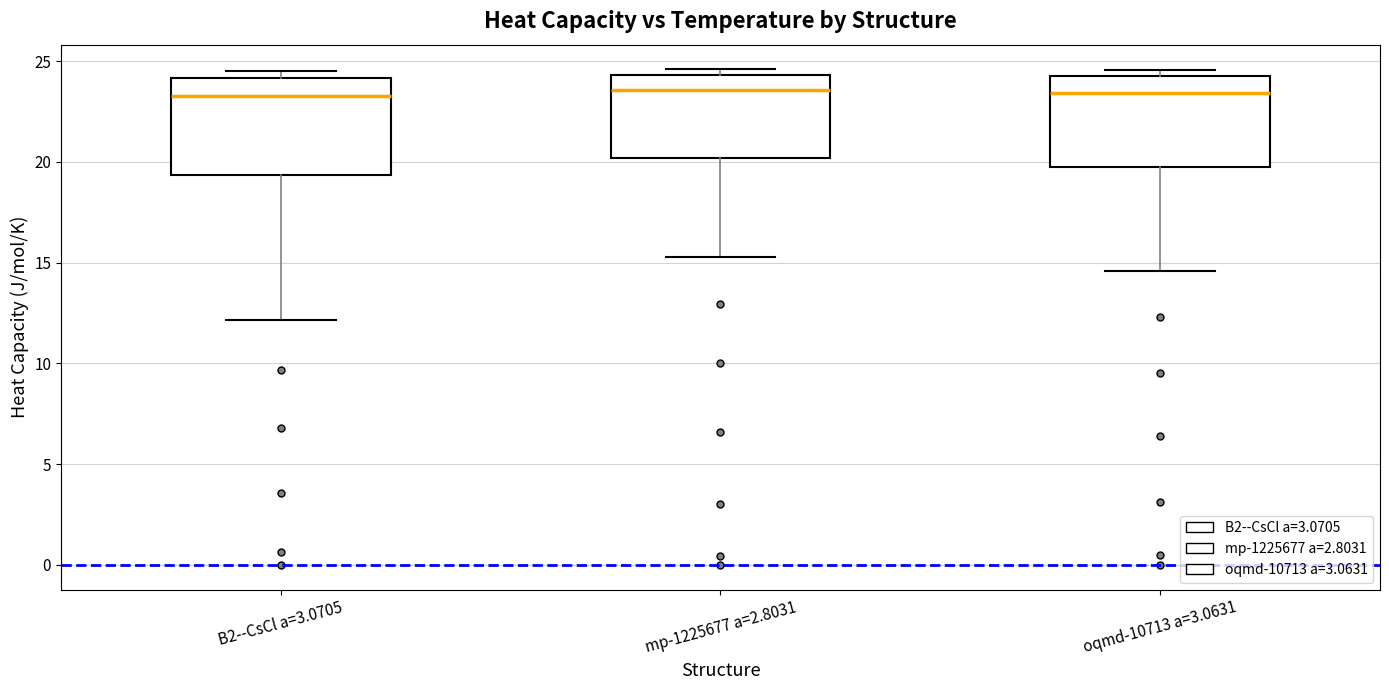

Reading left to right, transcribe this box plot: for each box, give where its median line is, the range the box spans, and where its two whiskers end, as read against the y-axis. The values are not printed on the chart, so give them approximately, as read against the axis.

B2--CsCl a=3.0705: median 23.5, box 19.5 to 24.0, whiskers 12.0 to 24.5
mp-1225677 a=2.8031: median 23.5, box 20.0 to 24.5, whiskers 15.5 to 24.5 (just above the box's upper edge)
oqmd-10713 a=3.0631: median 23.5, box 19.5 to 24.0, whiskers 14.5 to 24.5